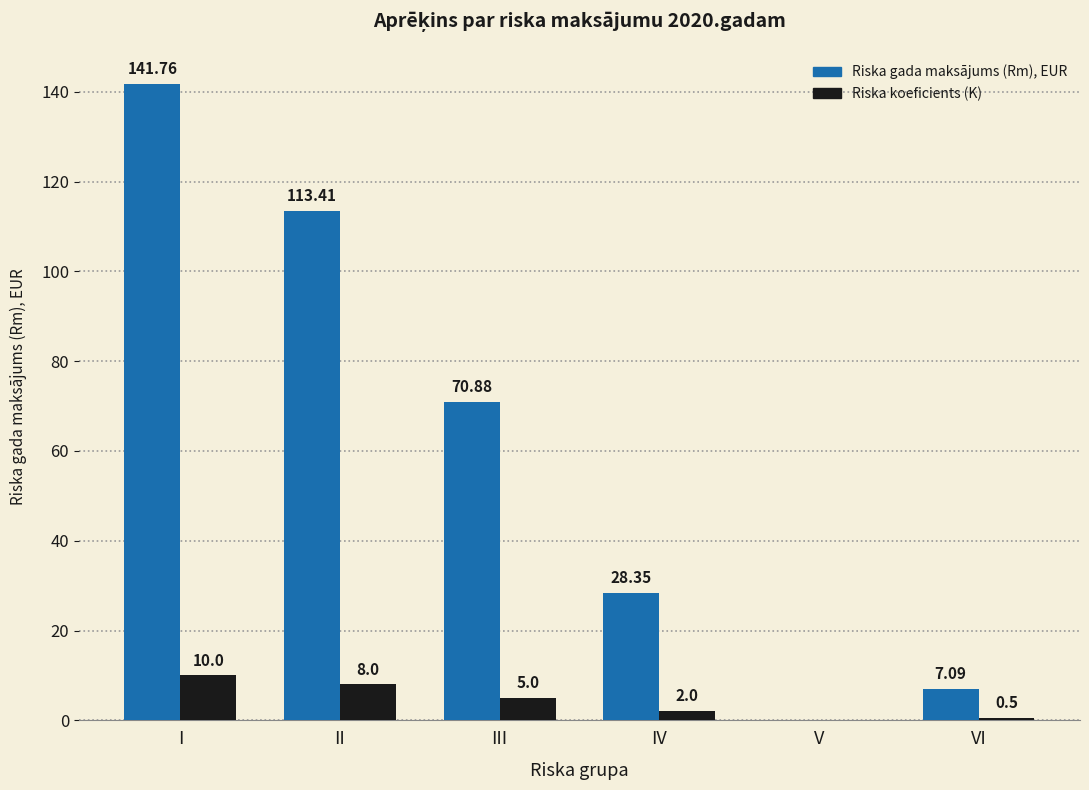

Reading right to left, list all the values displayed in this chart.

Riska gada maksājums (Rm), EUR: 7.1	0.0	28.4	70.9	113.4	141.8
Riska koeficients (K): 0.5	0.0	2.0	5.0	8.0	10.0